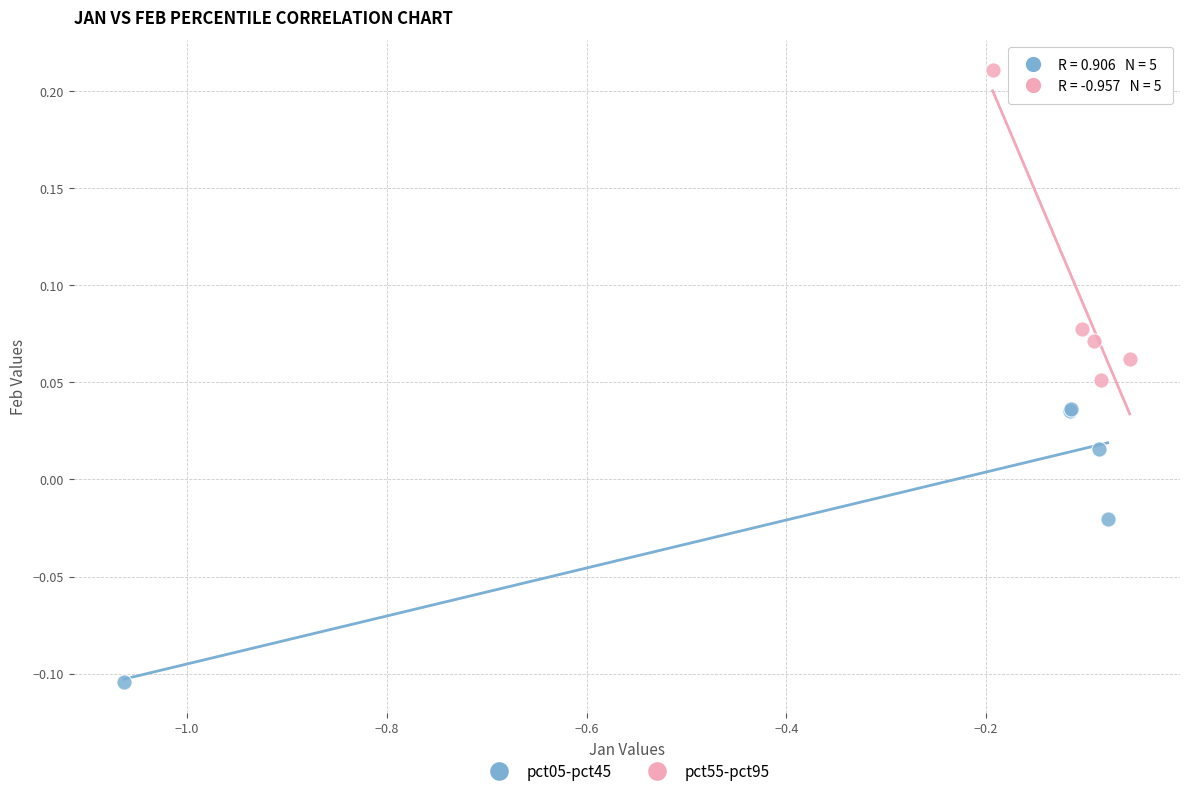

Which series contains the lowest Y value?

pct05-pct45